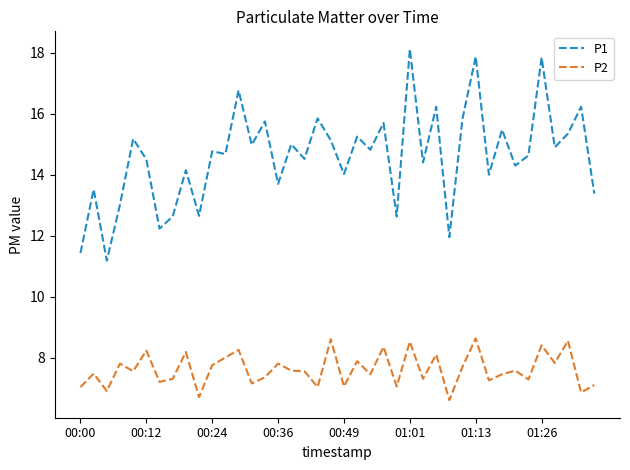

List the series in order of their overall mean, highest first.

P1, P2